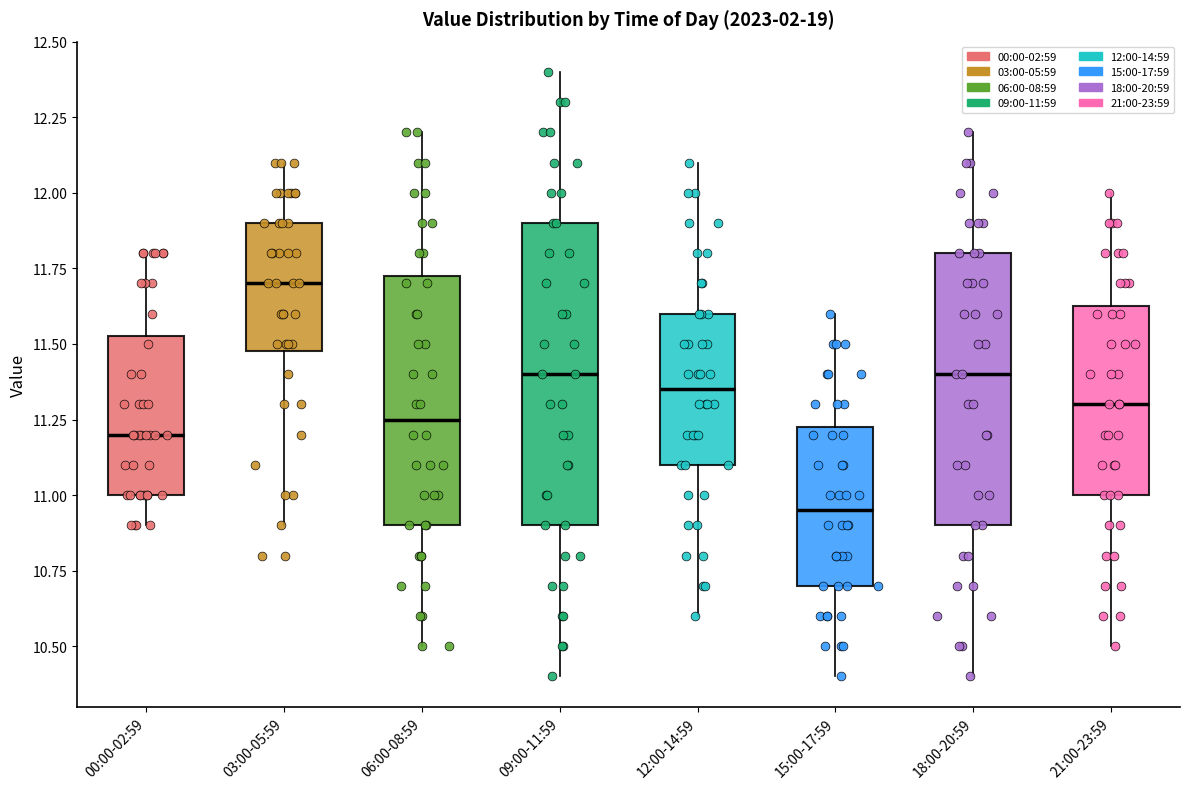

Reading left to right, transcribe this box plot: for each box, give where its median line is, the range the box spans, and where its two whiskers end, as read against the y-axis. The values are not printed on the chart, so give them approximately, as read against the axis.

00:00-02:59: median 11.20, box 11.00 to 11.55, whiskers 10.90 to 11.80
03:00-05:59: median 11.70, box 11.50 to 11.90, whiskers 10.90 to 12.10
06:00-08:59: median 11.25, box 10.90 to 11.75, whiskers 10.50 to 12.20
09:00-11:59: median 11.40, box 10.90 to 11.90, whiskers 10.40 to 12.40
12:00-14:59: median 11.35, box 11.10 to 11.60, whiskers 10.60 to 12.10
15:00-17:59: median 10.95, box 10.70 to 11.25, whiskers 10.40 to 11.60
18:00-20:59: median 11.40, box 10.90 to 11.80, whiskers 10.40 to 12.20
21:00-23:59: median 11.30, box 11.00 to 11.65, whiskers 10.50 to 12.00